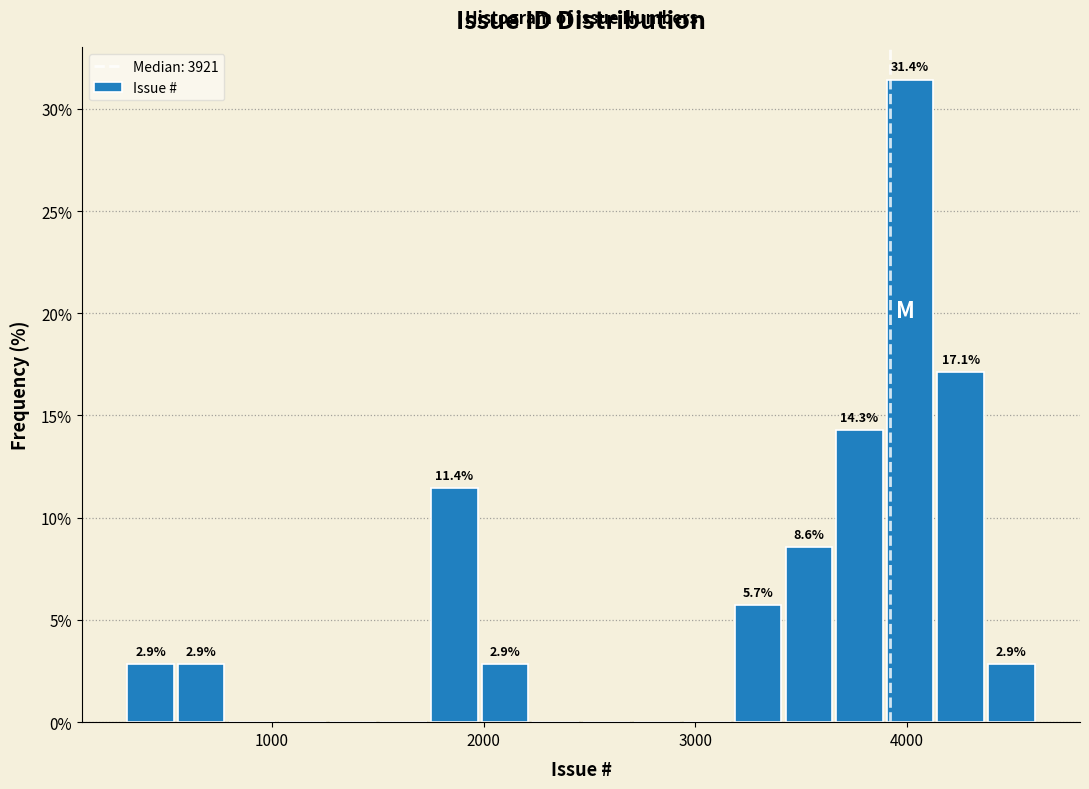

Read against the x-axis, roughly where is the centre of the tallest bar?

4000